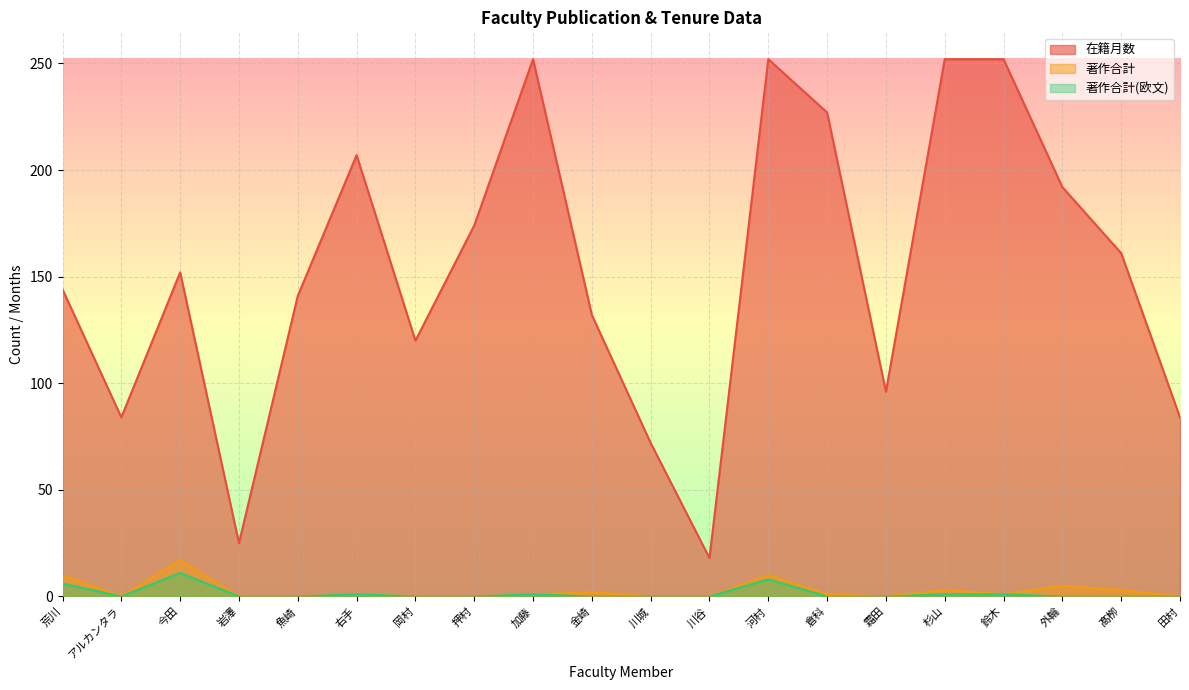

What position from the right is 今田?

18